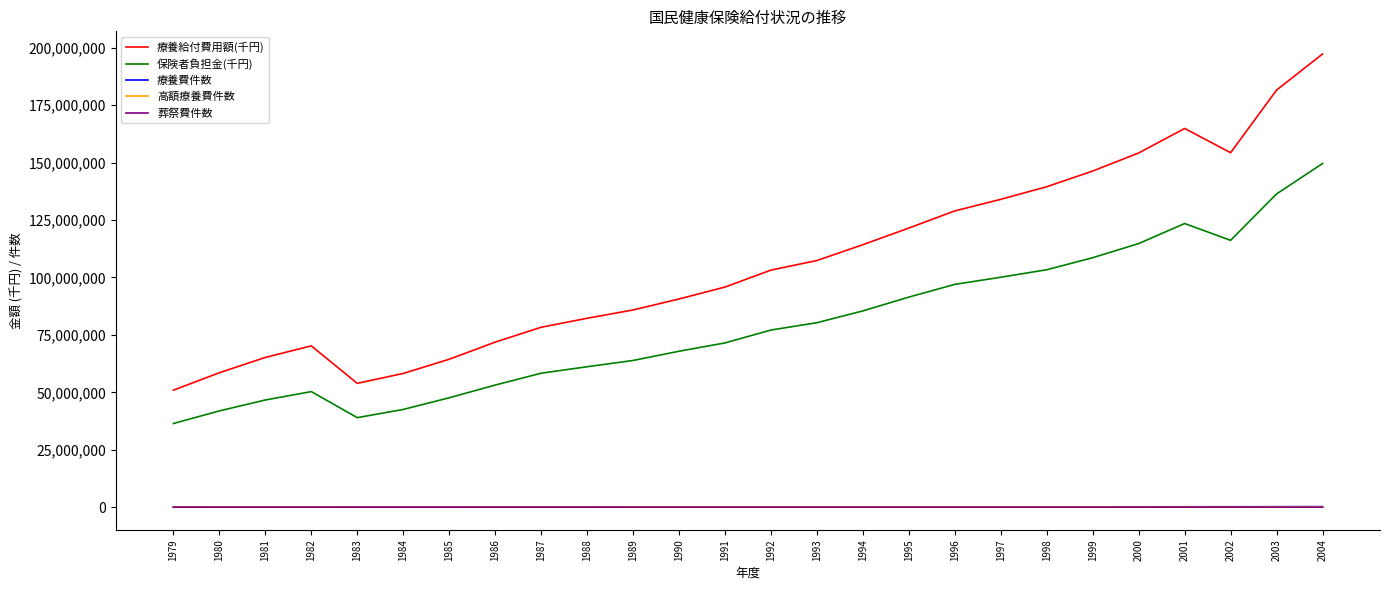

What is the total value across all series at 1979?

87476192